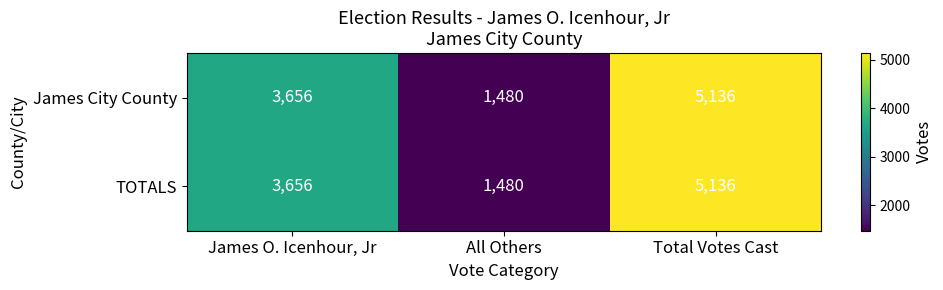

The James City County series shows 1293 at Total Votes Cast. True or false?

False